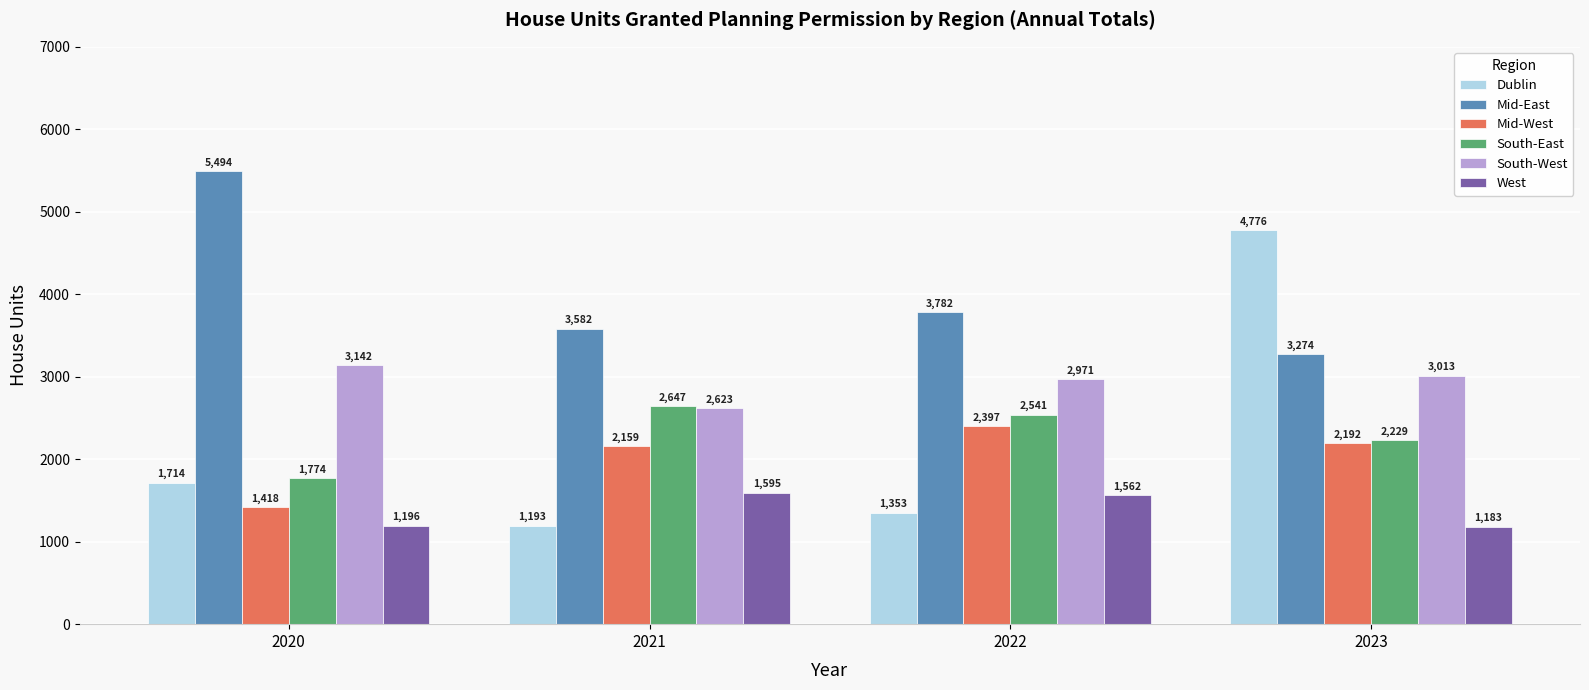

What is the approximate value of Mid-East at 2020?

5494